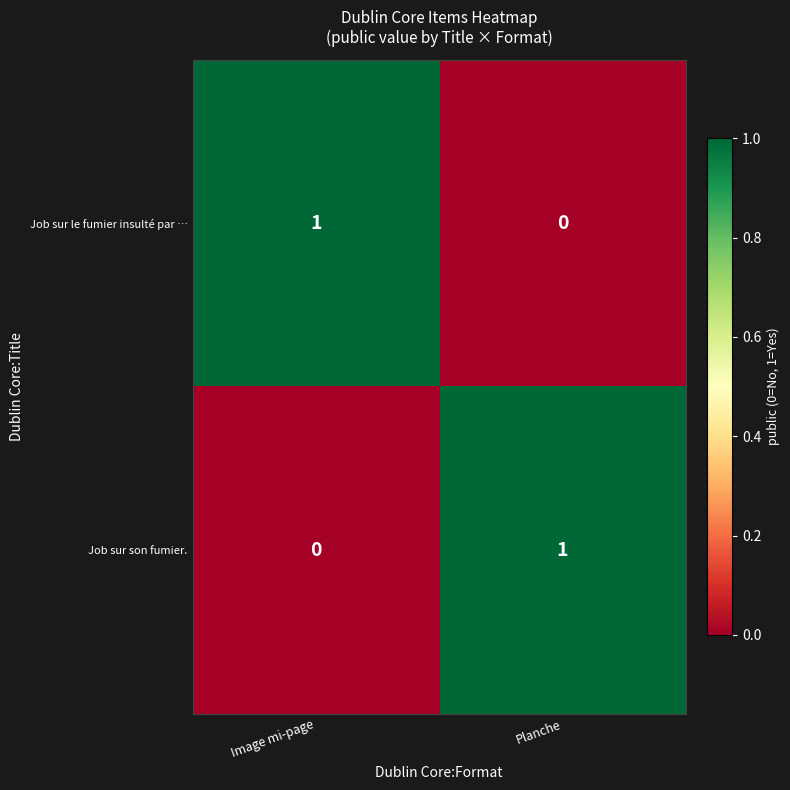

At which label does Job sur son fumier. reach its minimum?

Image mi-page